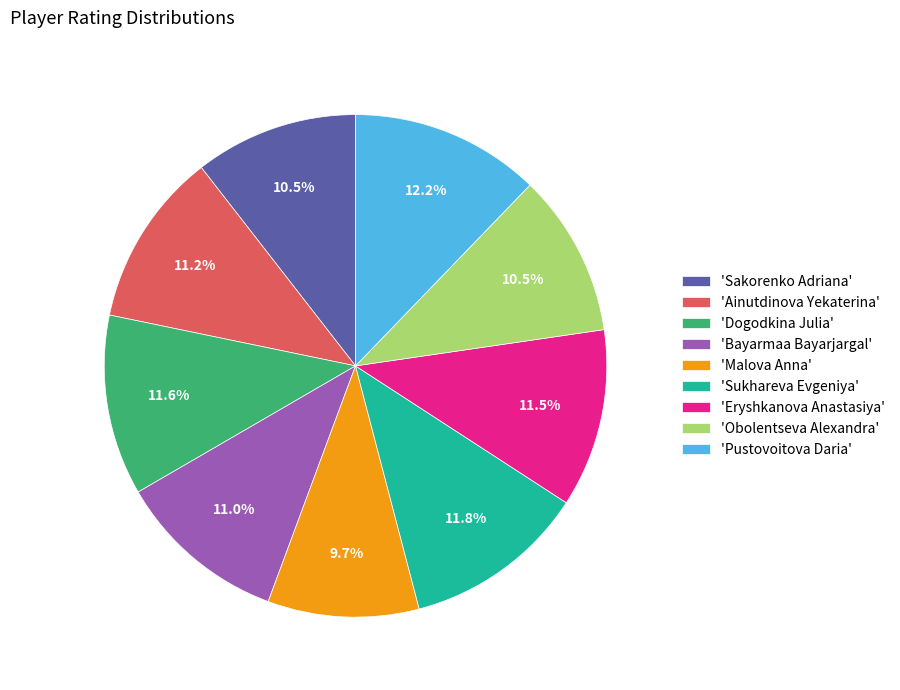

How many slices are in this pie chart?

9